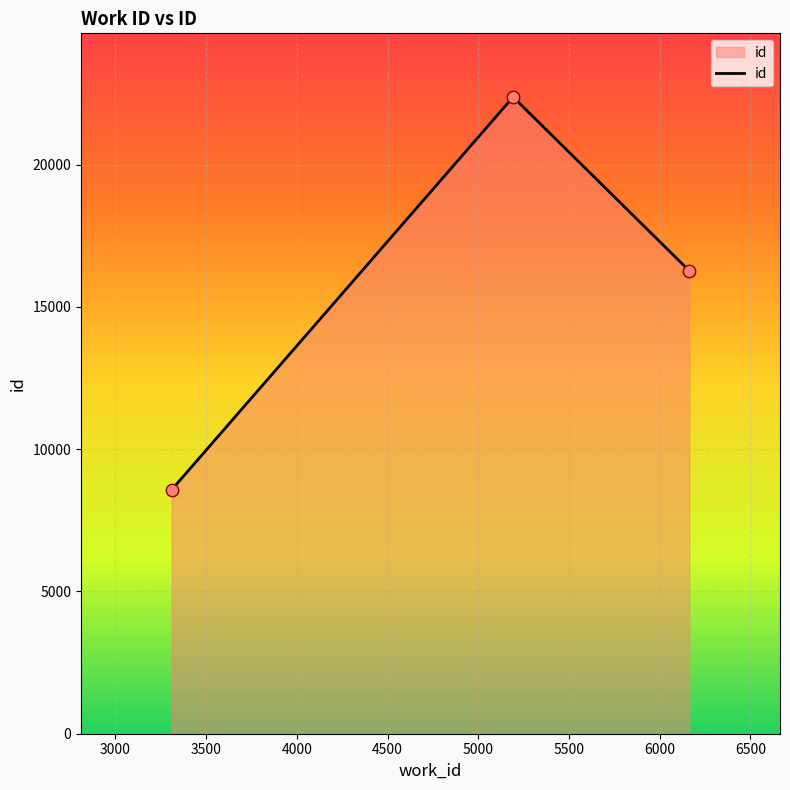

What is the difference between the maximum and minimum values?

13801